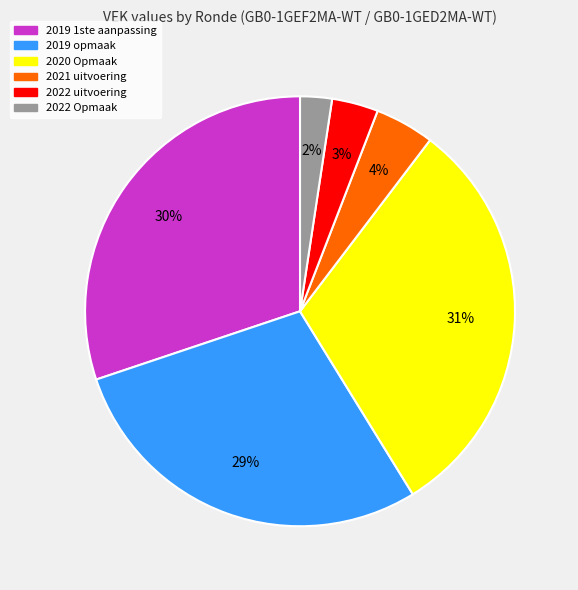

To the nearest percent, what is the average slice percentage?

17%